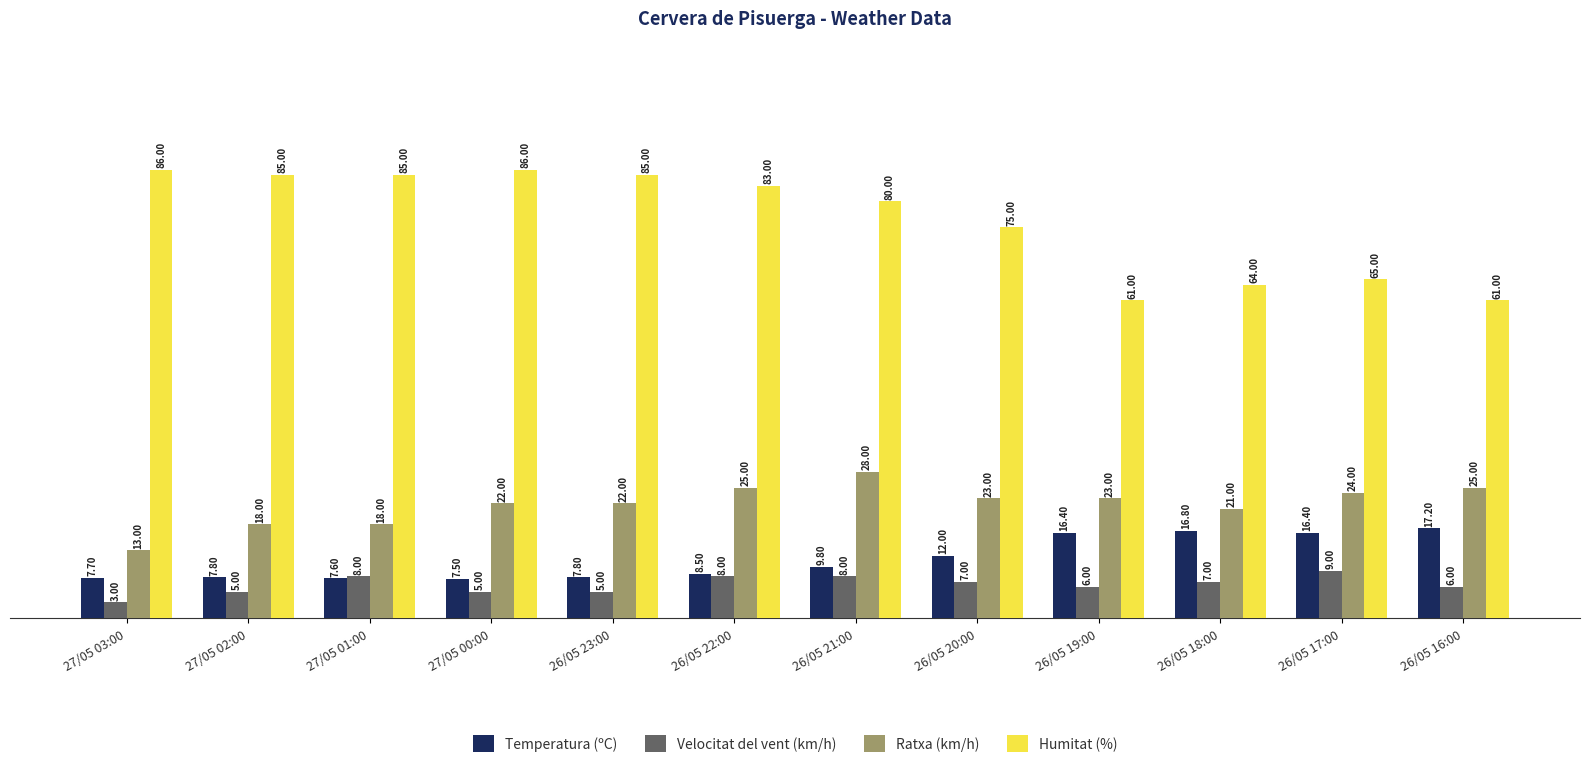

How many series are shown in this chart?

4